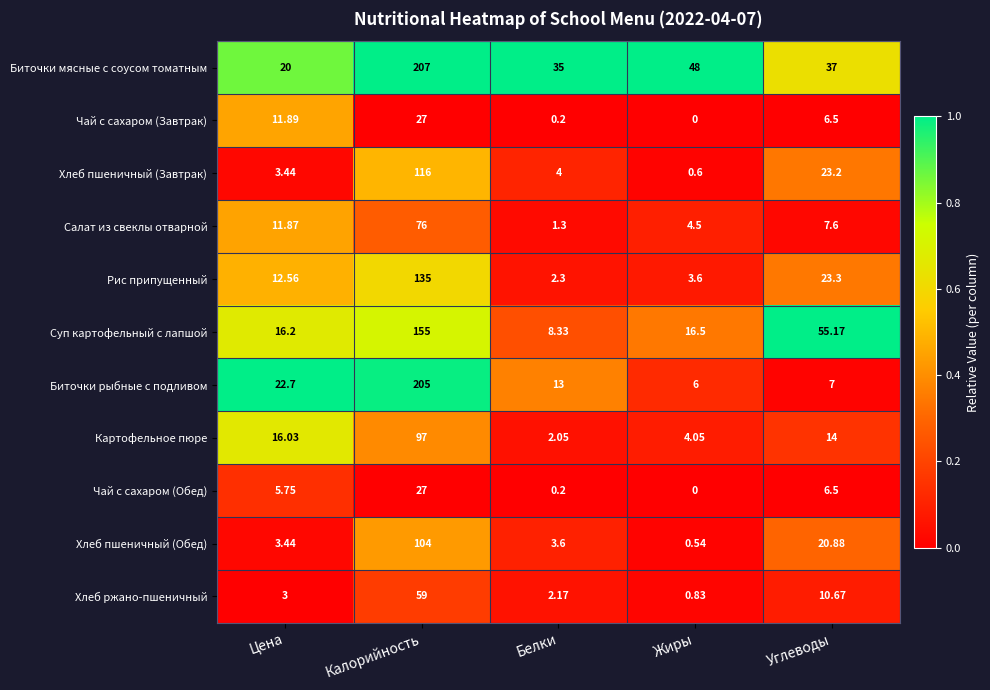

Which category has the lowest value across all series?

Жиры